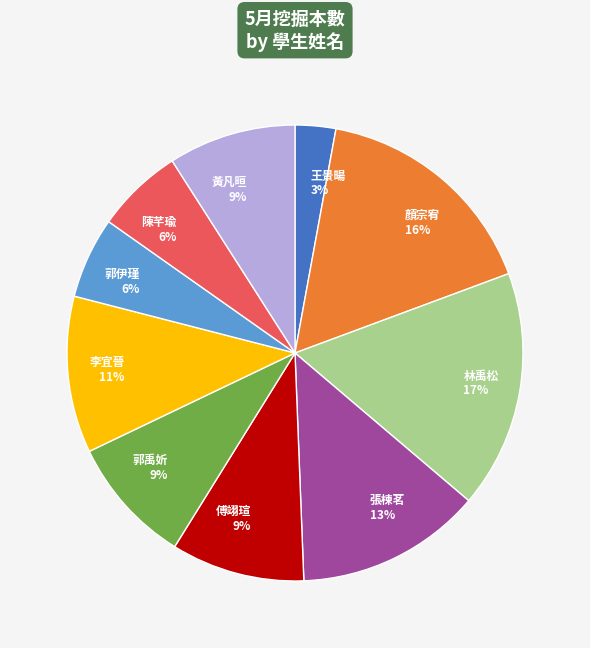

Between 郭禹妡 and 陳芊瑜, which is larger?

郭禹妡